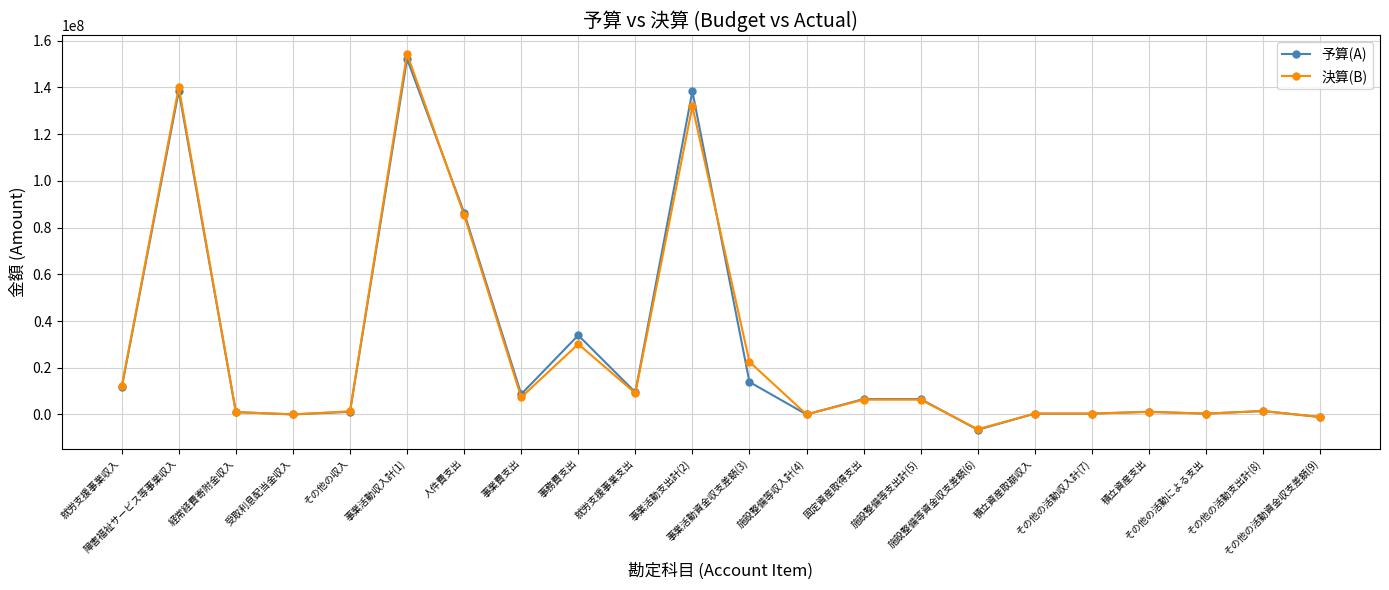

What is the value of the 決算(B) point at the 19th from the left?

1090458